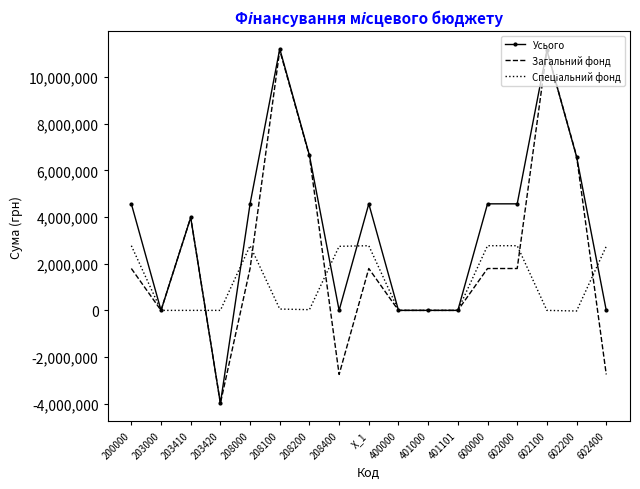

Between 208400 and 600000, which series saw the biggest shift?

Усього